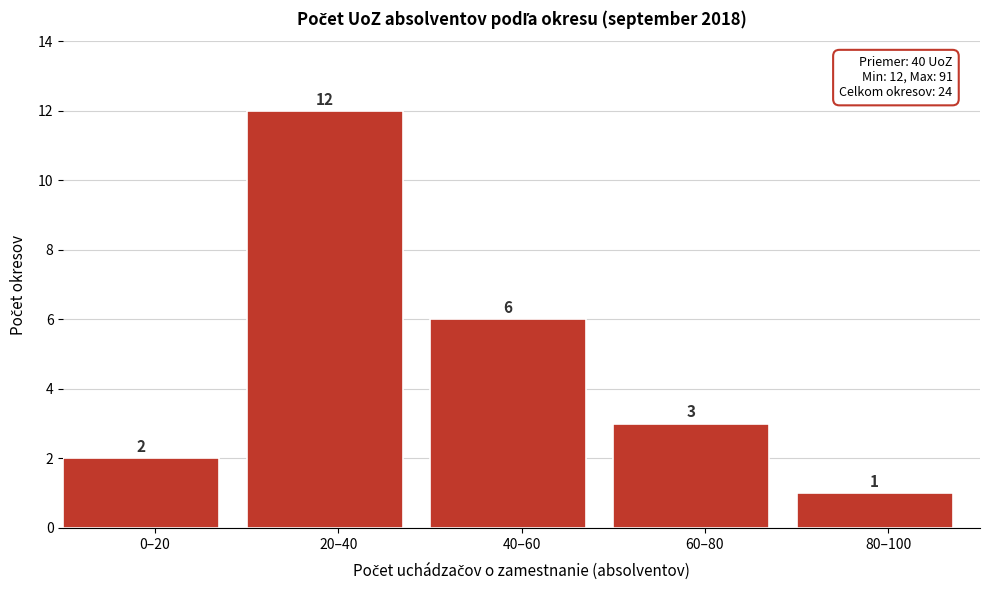

Reading left to right, extract all data points from this chart.

0–20=2	20–40=12	40–60=6	60–80=3	80–100=1